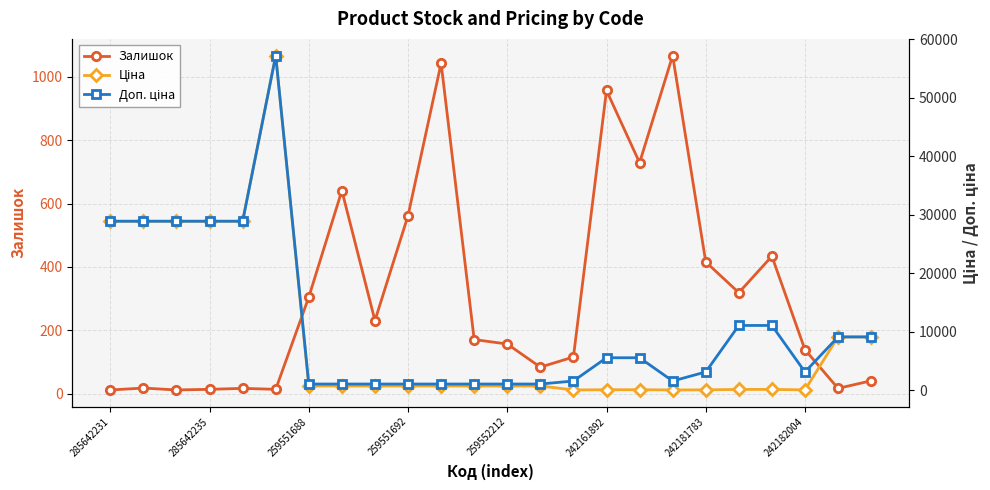

True or false: Ціна and Доп. ціна cross at least once.

False